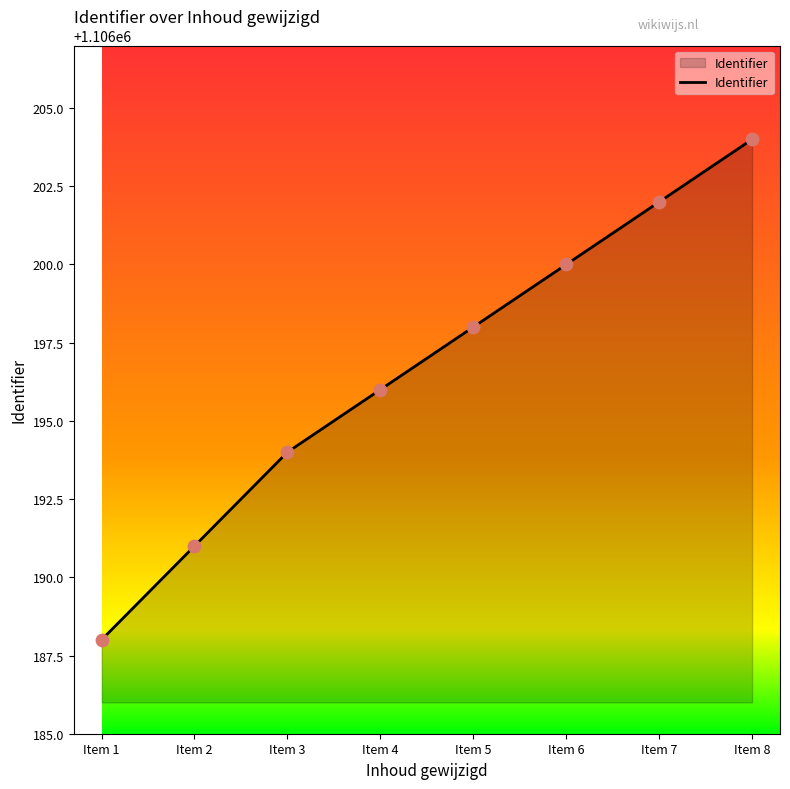

What is the change in value from Item 1 to Item 2?

+3